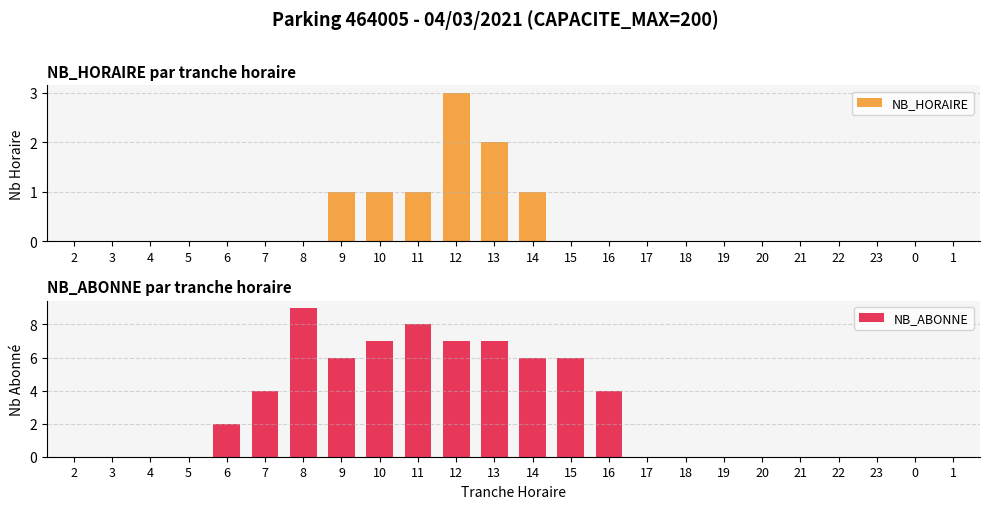

List the labels in order of NB_ABONNE value, largest first.

8, 11, 10, 12, 13, 9, 14, 15, 7, 16, 6, 2, 3, 4, 5, 17, 18, 19, 20, 21, 22, 23, 0, 1